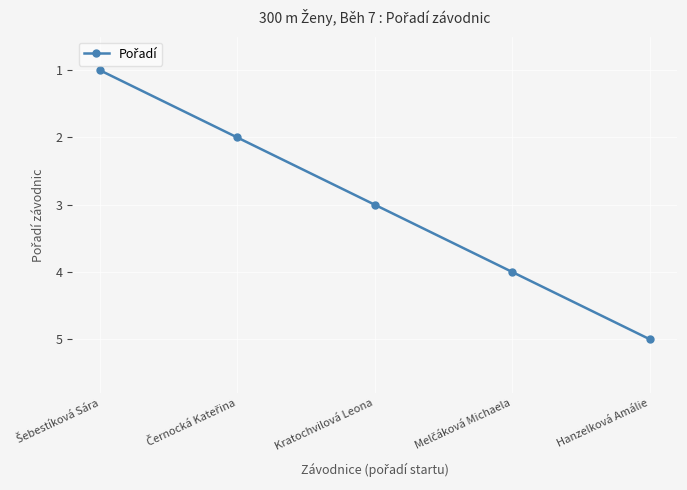

Does the chart have visible grid lines?

Yes